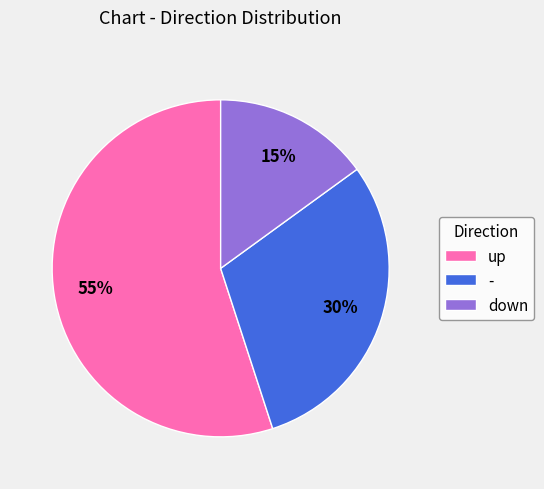

Count the number of slices in the pie.

3